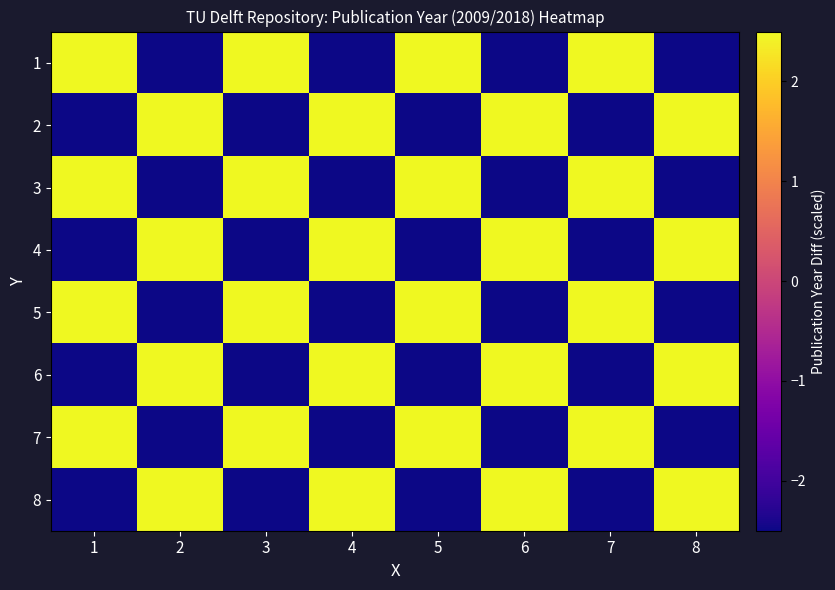

Reading left to right, what are all the values shown in this chart?

1: 1=2.5	2=-2.5	3=2.5	4=-2.5	5=2.5	6=-2.5	7=2.5	8=-2.5
2: 1=-2.5	2=2.5	3=-2.5	4=2.5	5=-2.5	6=2.5	7=-2.5	8=2.5
3: 1=2.5	2=-2.5	3=2.5	4=-2.5	5=2.5	6=-2.5	7=2.5	8=-2.5
4: 1=-2.5	2=2.5	3=-2.5	4=2.5	5=-2.5	6=2.5	7=-2.5	8=2.5
5: 1=2.5	2=-2.5	3=2.5	4=-2.5	5=2.5	6=-2.5	7=2.5	8=-2.5
6: 1=-2.5	2=2.5	3=-2.5	4=2.5	5=-2.5	6=2.5	7=-2.5	8=2.5
7: 1=2.5	2=-2.5	3=2.5	4=-2.5	5=2.5	6=-2.5	7=2.5	8=-2.5
8: 1=-2.5	2=2.5	3=-2.5	4=2.5	5=-2.5	6=2.5	7=-2.5	8=2.5